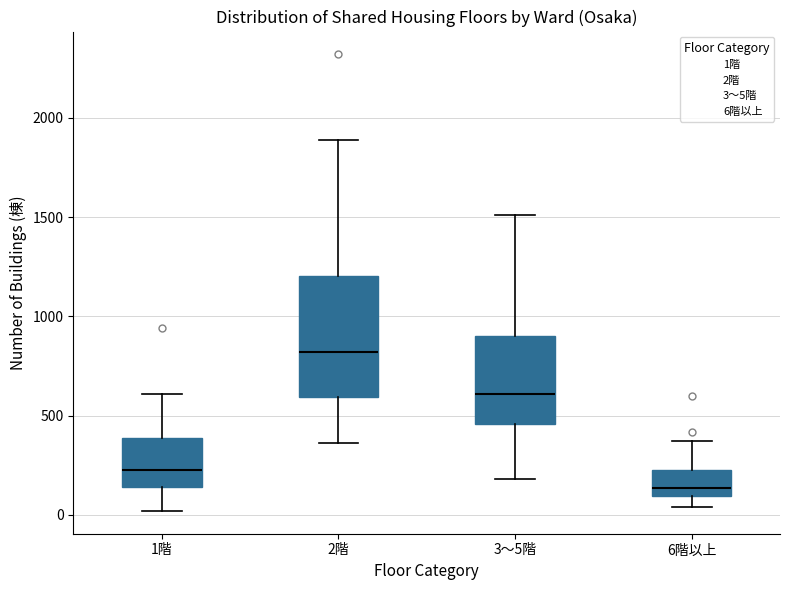

Which box's median line is the highest?

2階